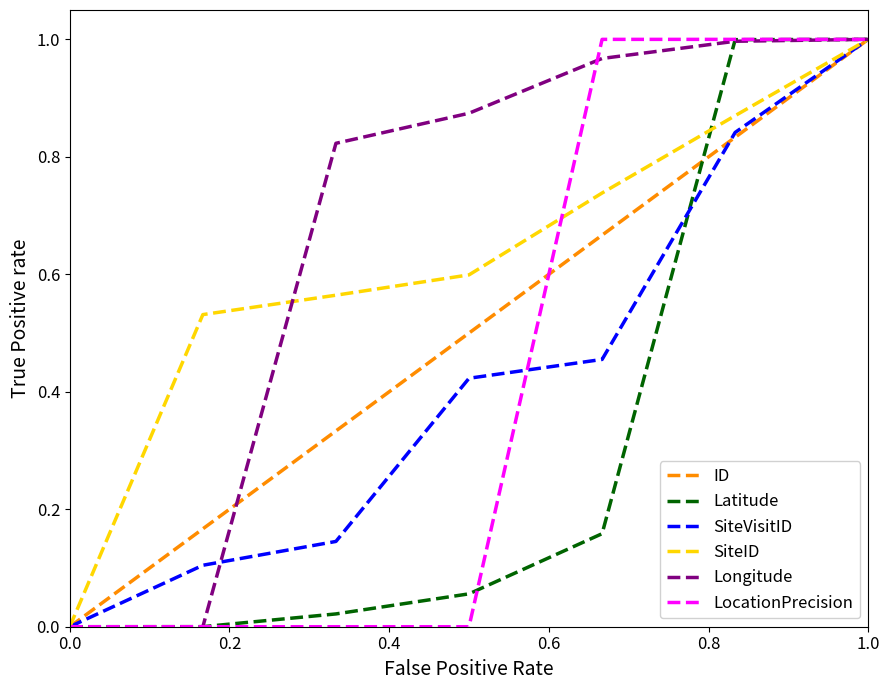

True or false: LocationPrecision and SiteVisitID intersect in this chart.

True